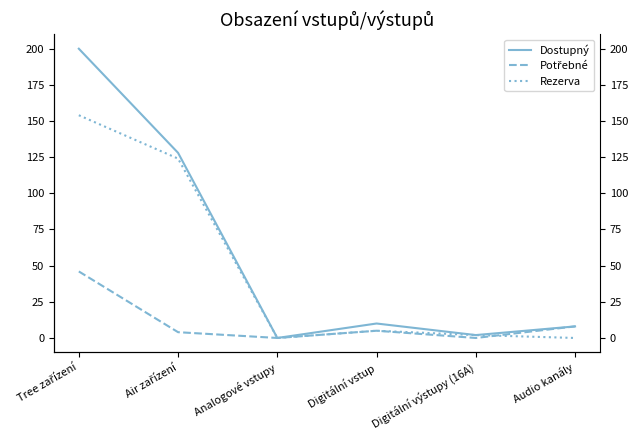

Does the chart have visible grid lines?

No